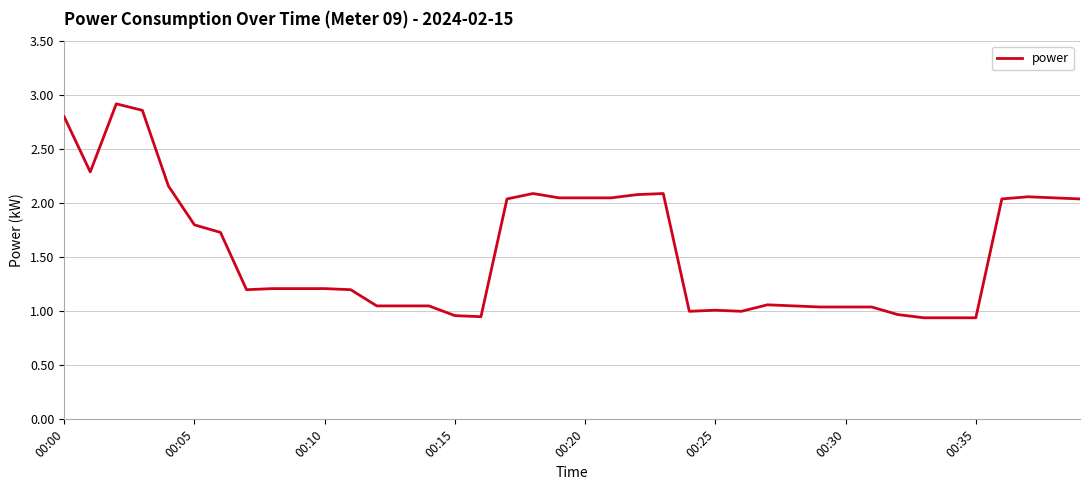

Does the chart display data point markers on the line(s)?

No